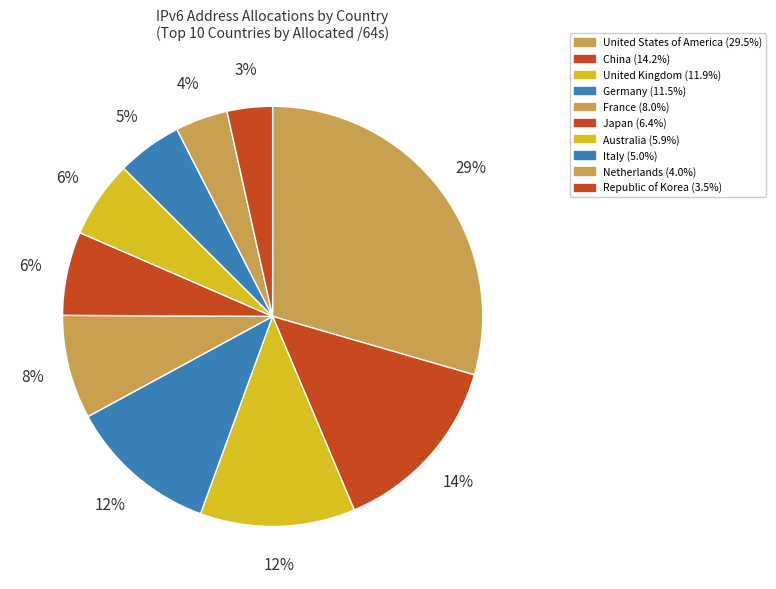

How many slices are in this pie chart?

10